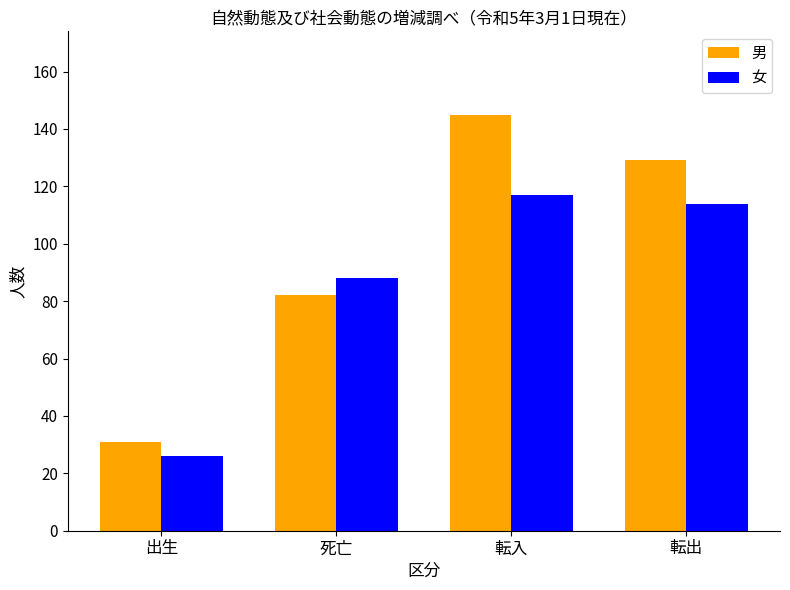

At which category is the sum across all series the highest?

転入